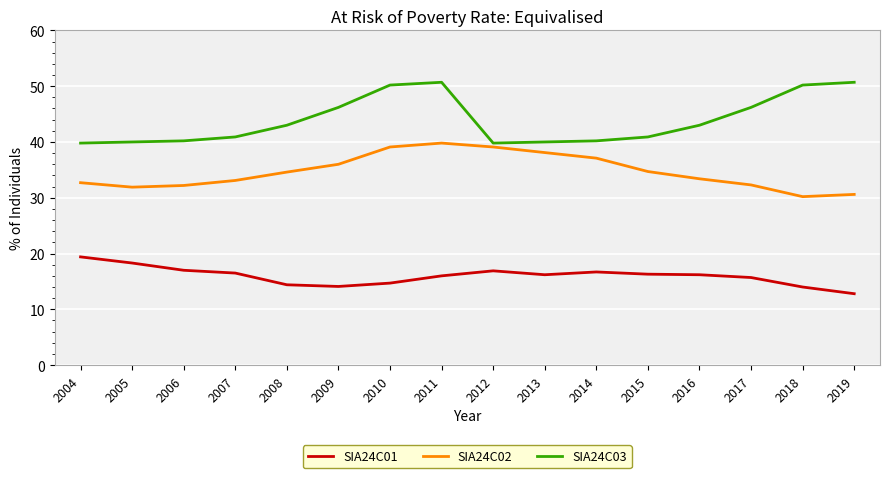

Which series changed the most between 2004 and 2010?

SIA24C03